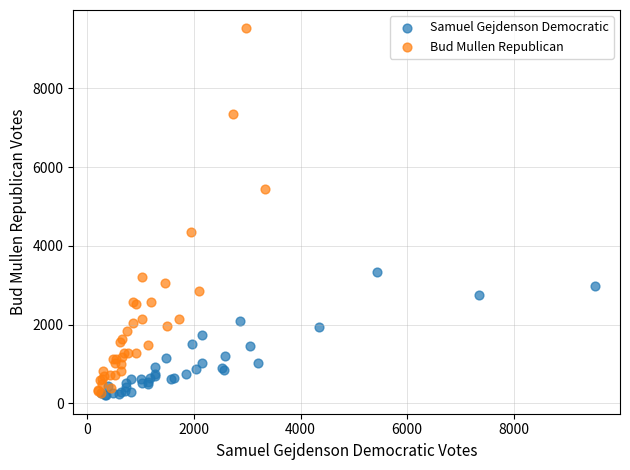

Which series contains the highest Y value?

Bud Mullen Republican